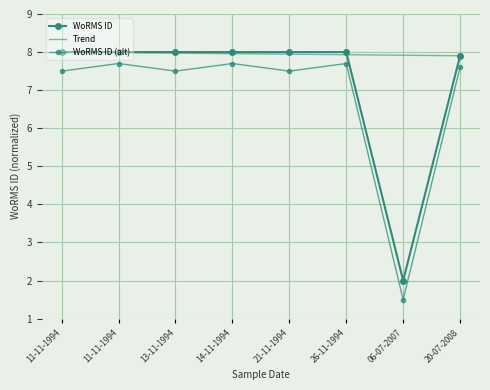

What is the difference between the second highest and minimum values in the WoRMS ID (alt) series?

6.2